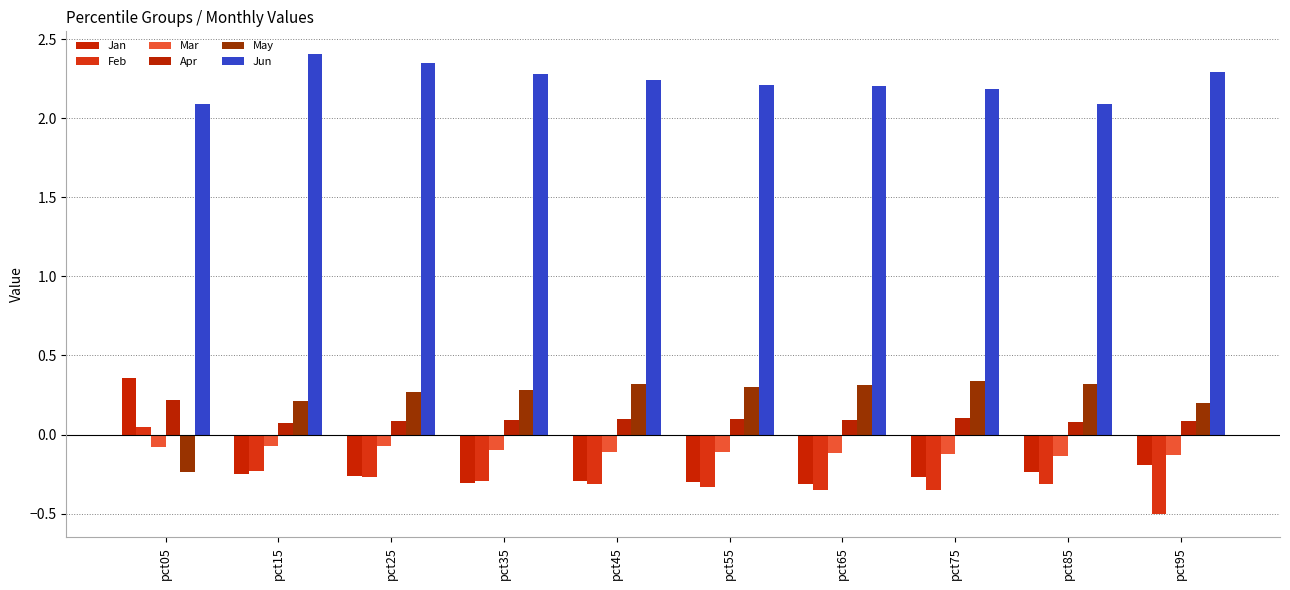

Does the chart contain any negative values?

Yes